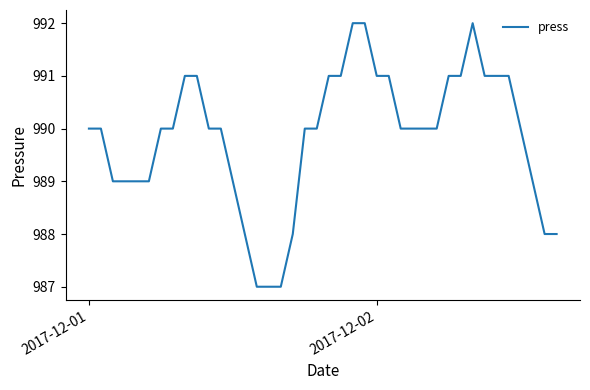

What is the sum of all values?

39594